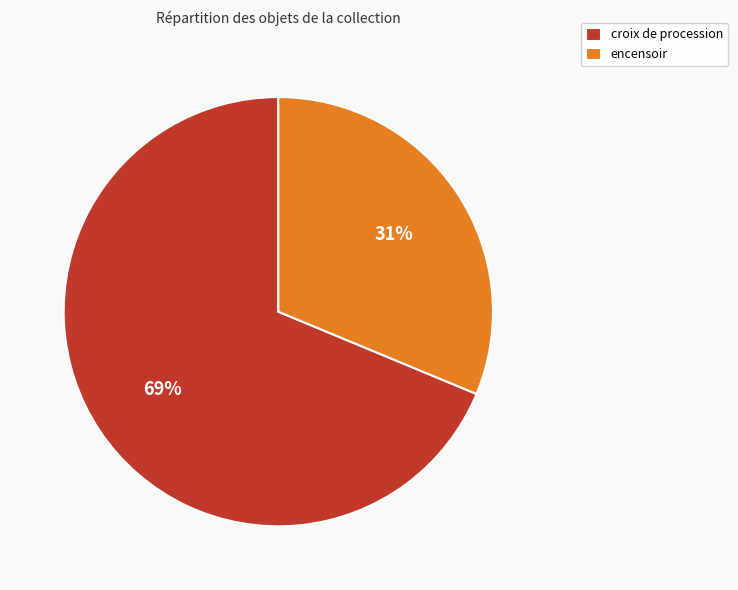

Between croix de procession and encensoir, which is larger?

croix de procession